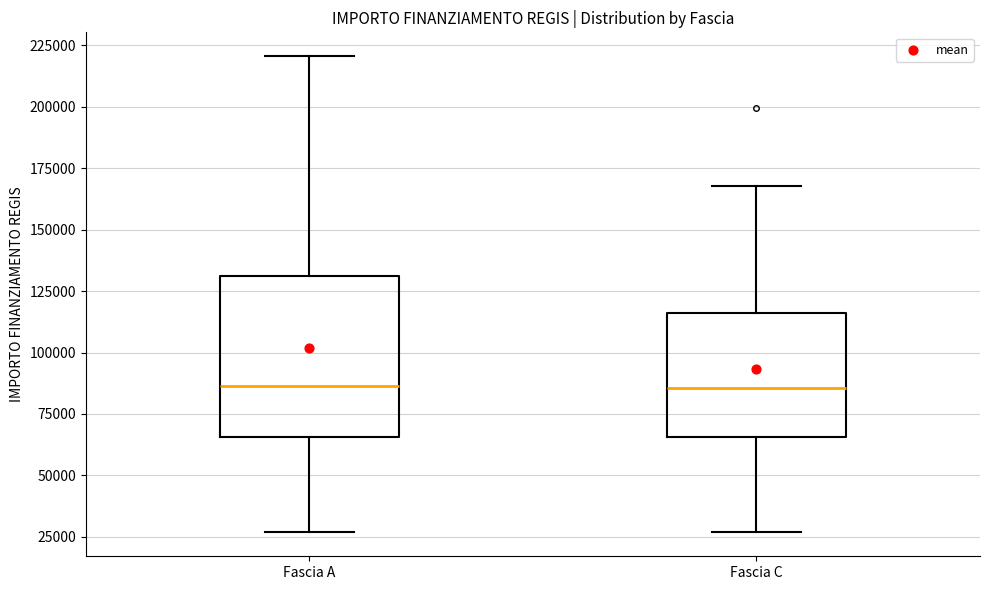

Where does the median line of the box for Fascia A sit on the y-axis? The values are not printed on the chart, so give them approximately, as read against the axis.

85000